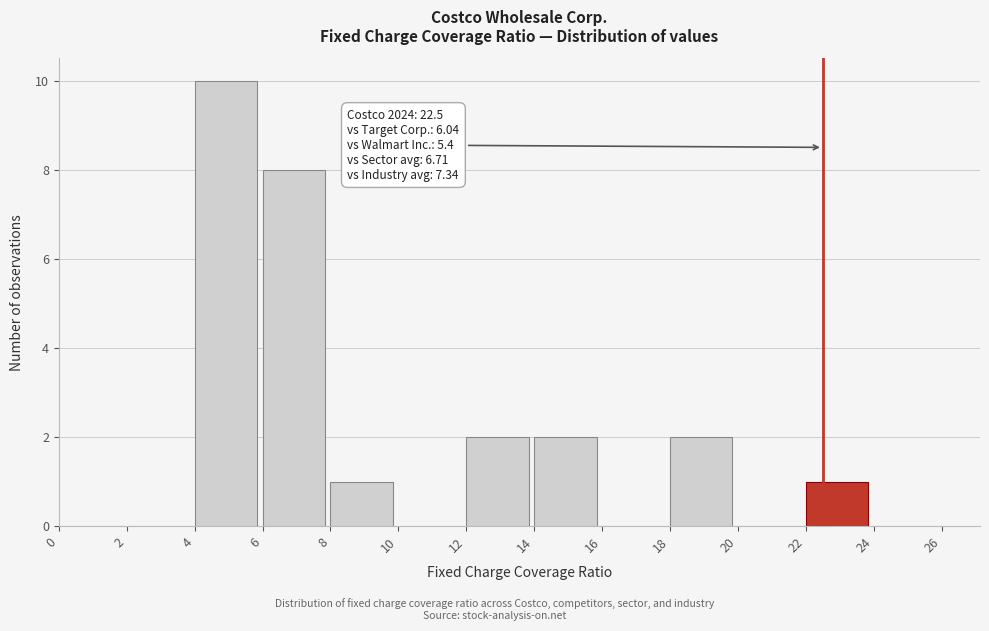

Over which range of the x-axis is the bar tallest?

4 to 6